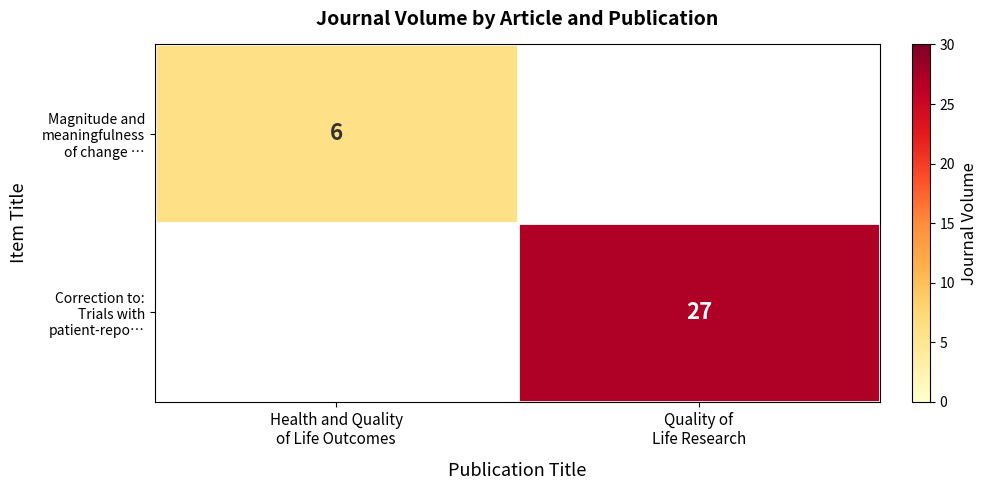

What value does the Correction to: Trials with patient-repo… series have at Quality of Life Research?

27.0